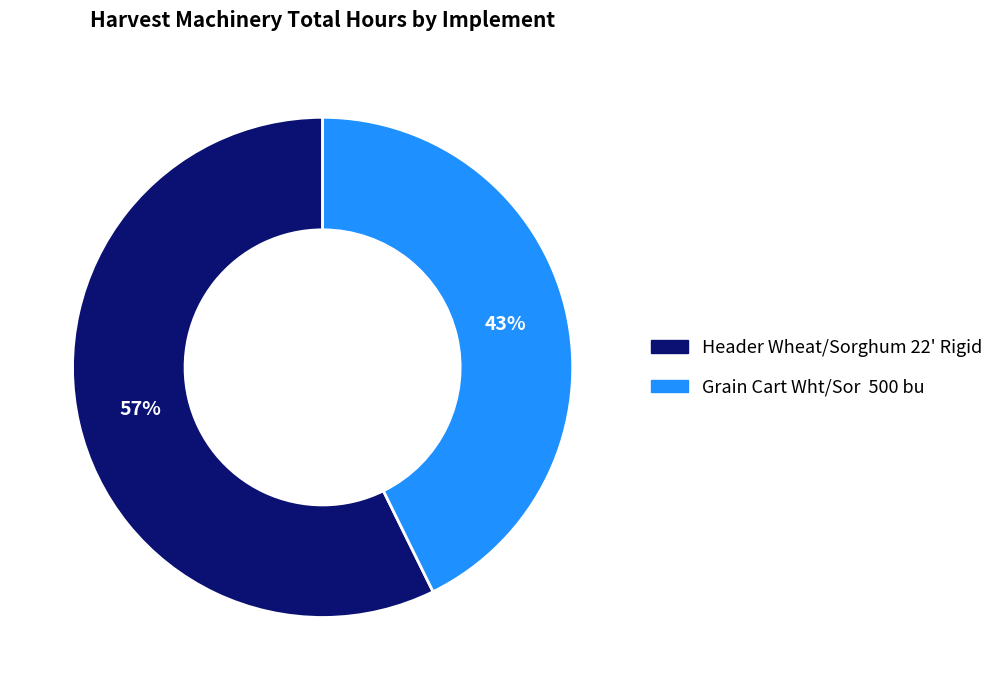

Rank the categories by value from lowest to highest.

Grain Cart Wht/Sor 500 bu, Header Wheat/Sorghum 22' Rigid